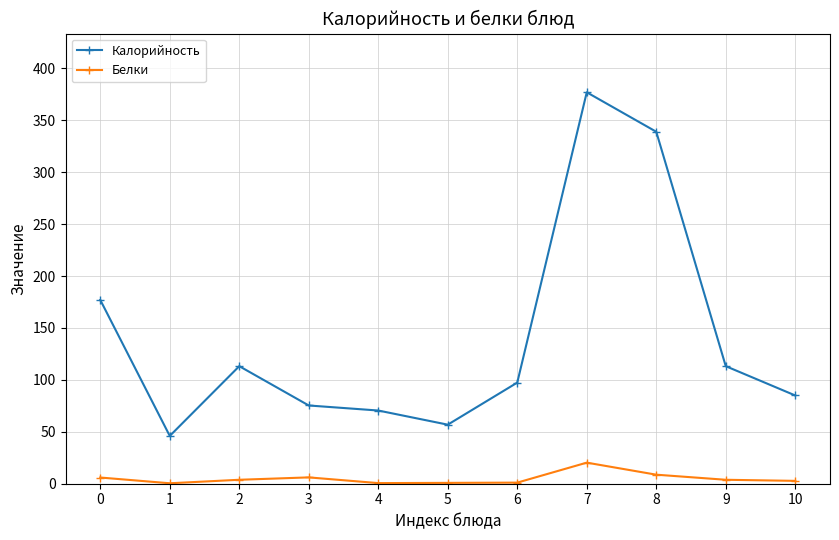

Rank the series at 2 from lowest to highest value.

Белки, Калорийность